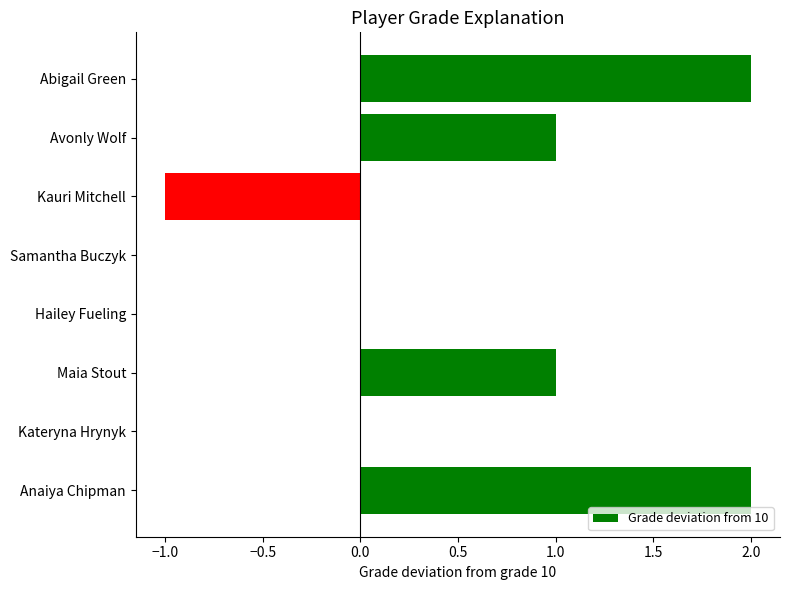

What is the change in value from Maia Stout to Anaiya Chipman?

+1